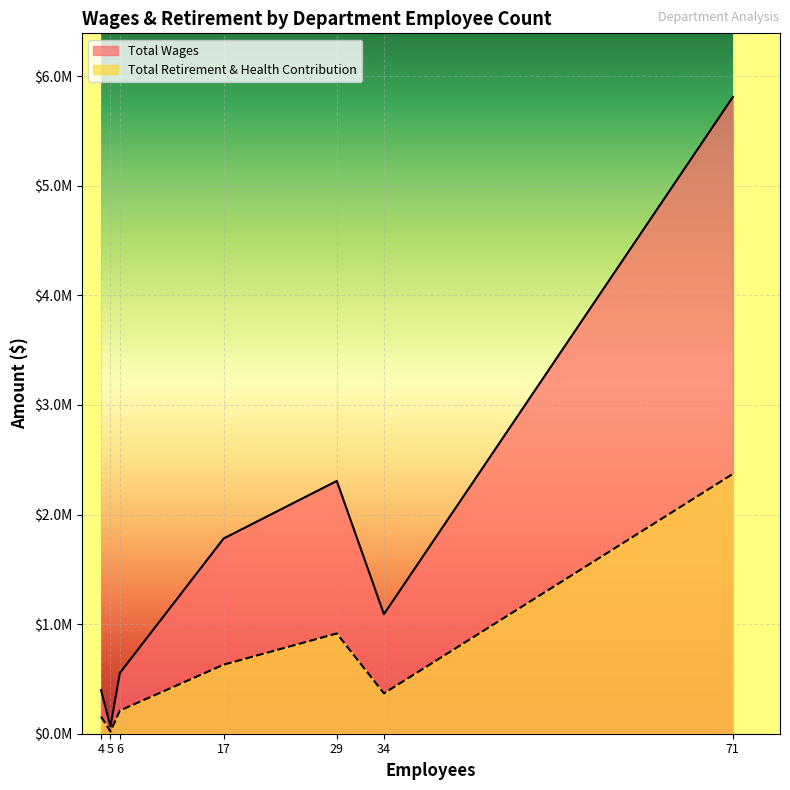

What are all the series names shown in the legend?

Total Wages, Total Retirement & Health Contribution